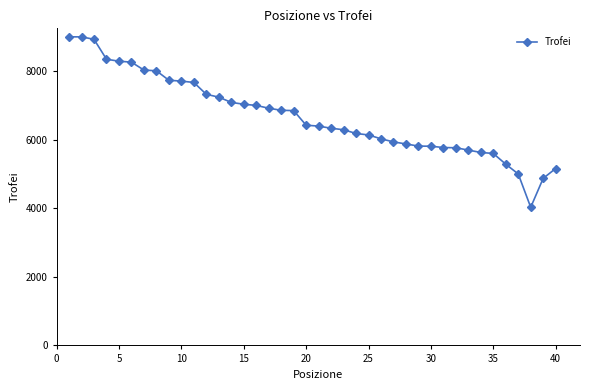

What is the greatest value displayed?

9000